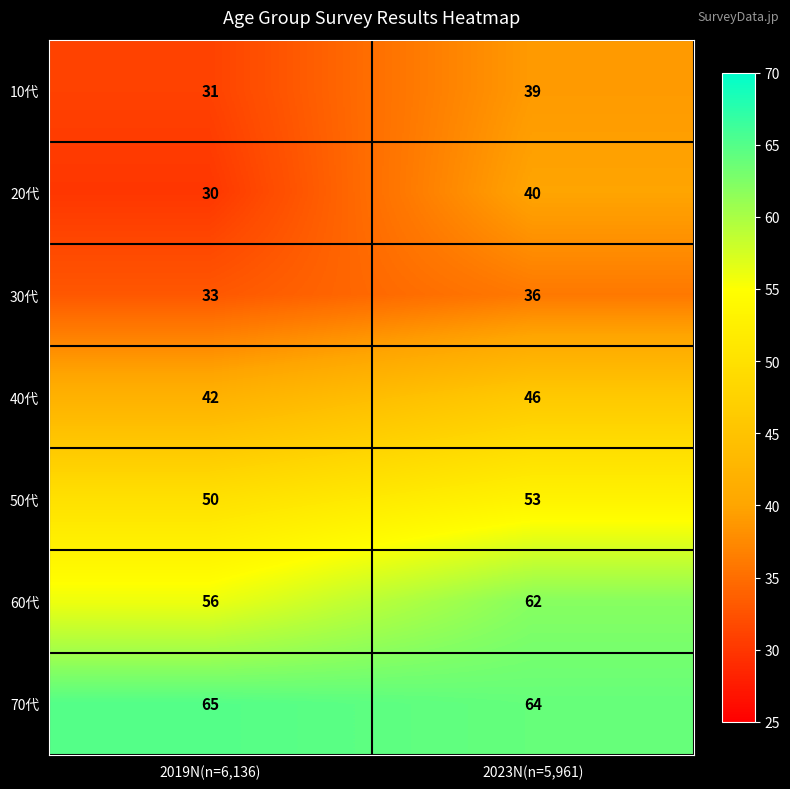

Which series changed the most between 2019N(n=6,136) and 2023N(n=5,961)?

20代